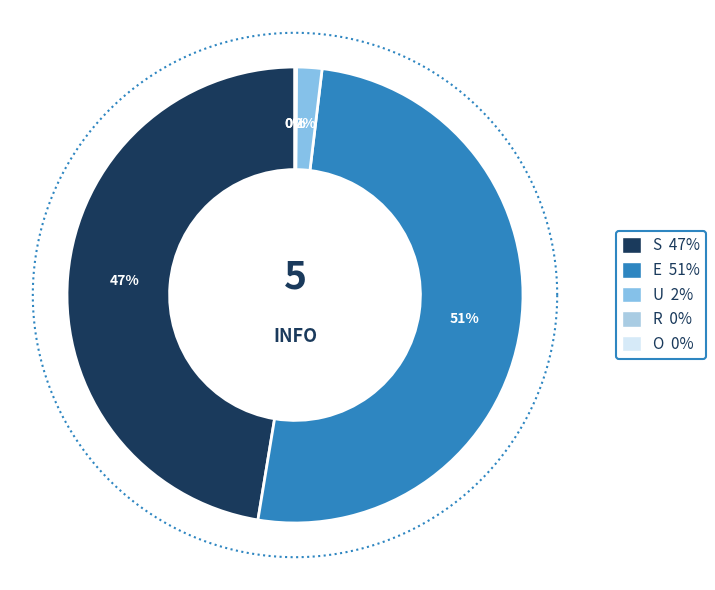

What is the change in value from S to R?

-47.3